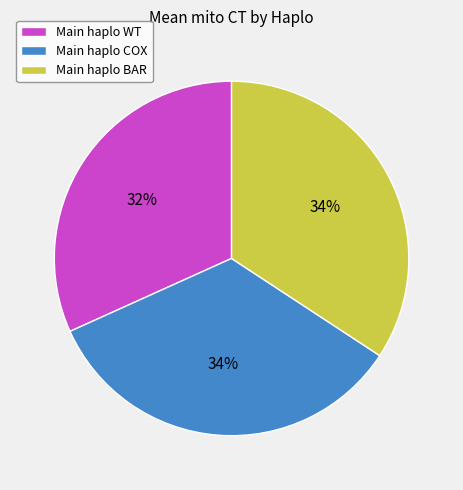

How many slices are in this pie chart?

3